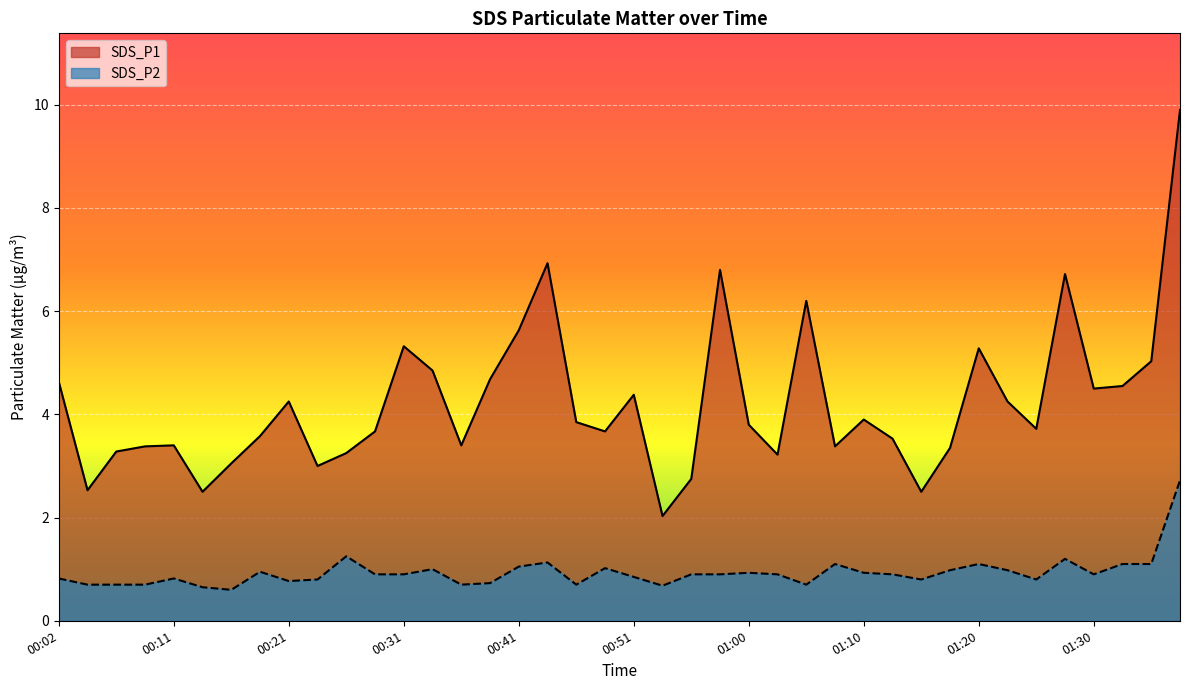

The SDS_P2 series shows 2.0 at 01:32. True or false?

False